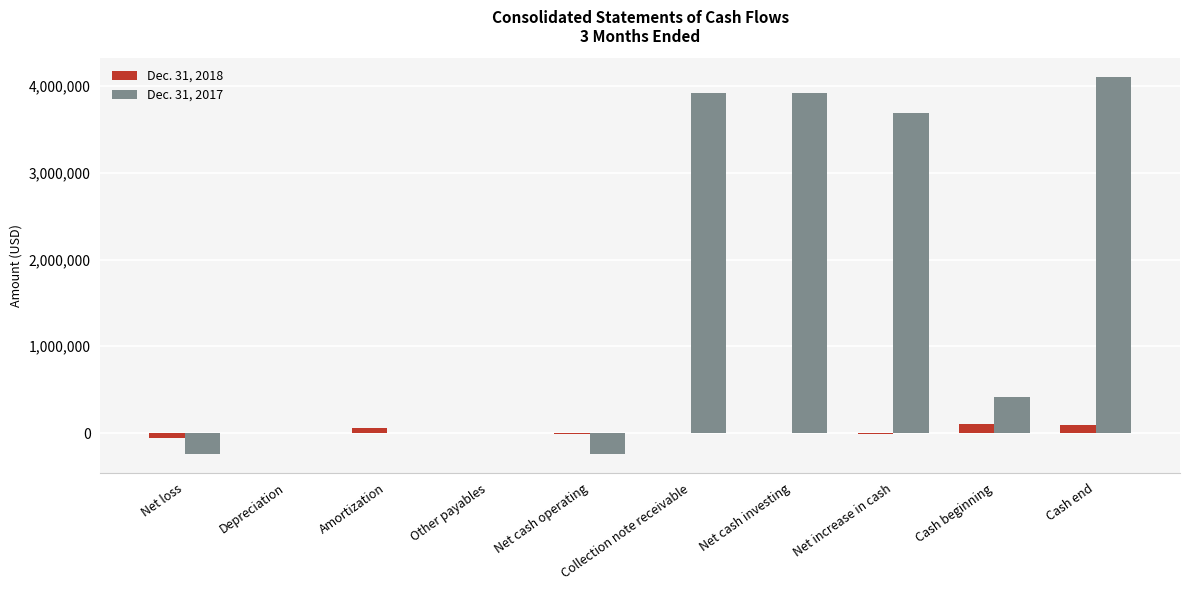

Count the number of data series in this chart.

2